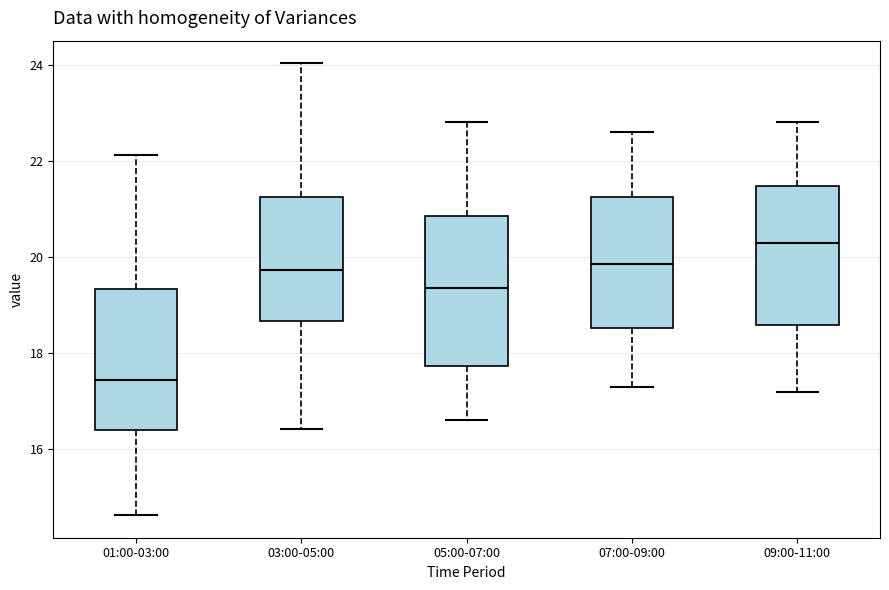

Which box's median line is the lowest?

01:00-03:00